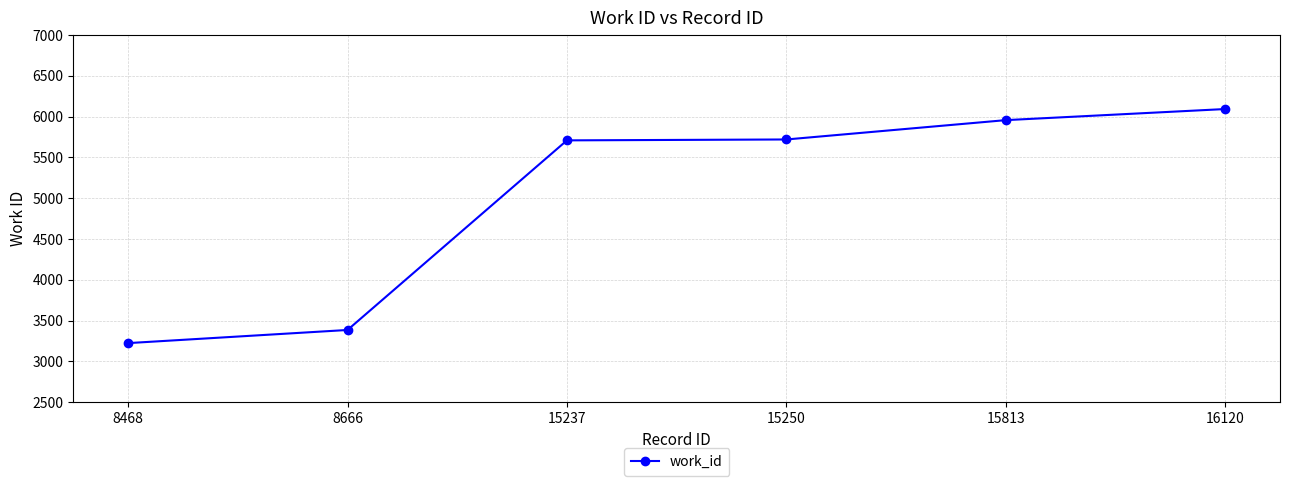

True or false: there are more than 2 points higher than both neighbors.

False